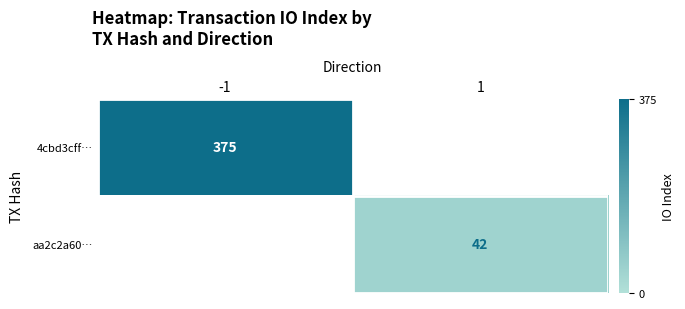

Is it true that 4cbd3cff… equals 375 at -1?

True